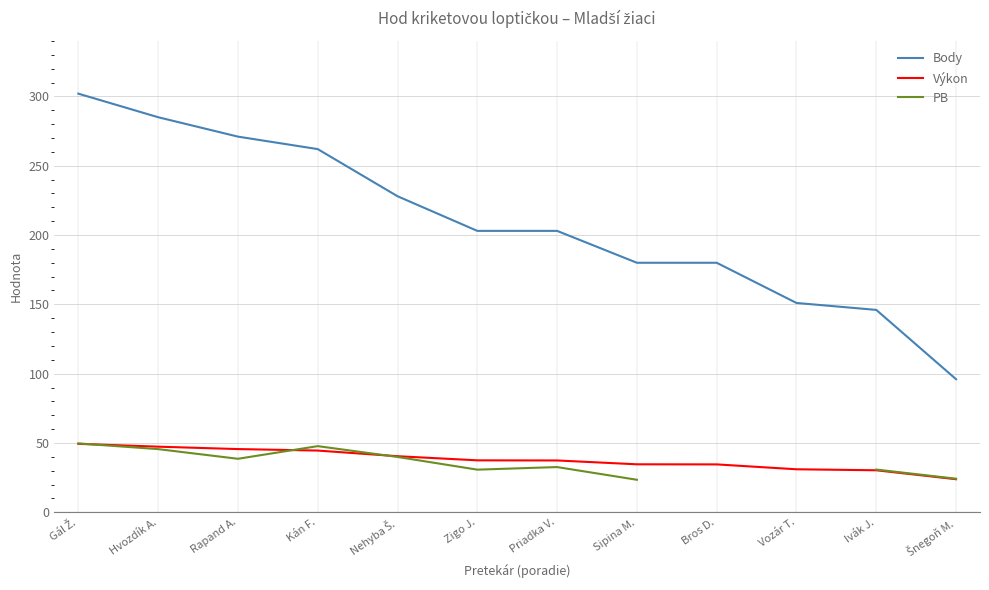

What is the approximate value of Body at Priadka V.?

203.0